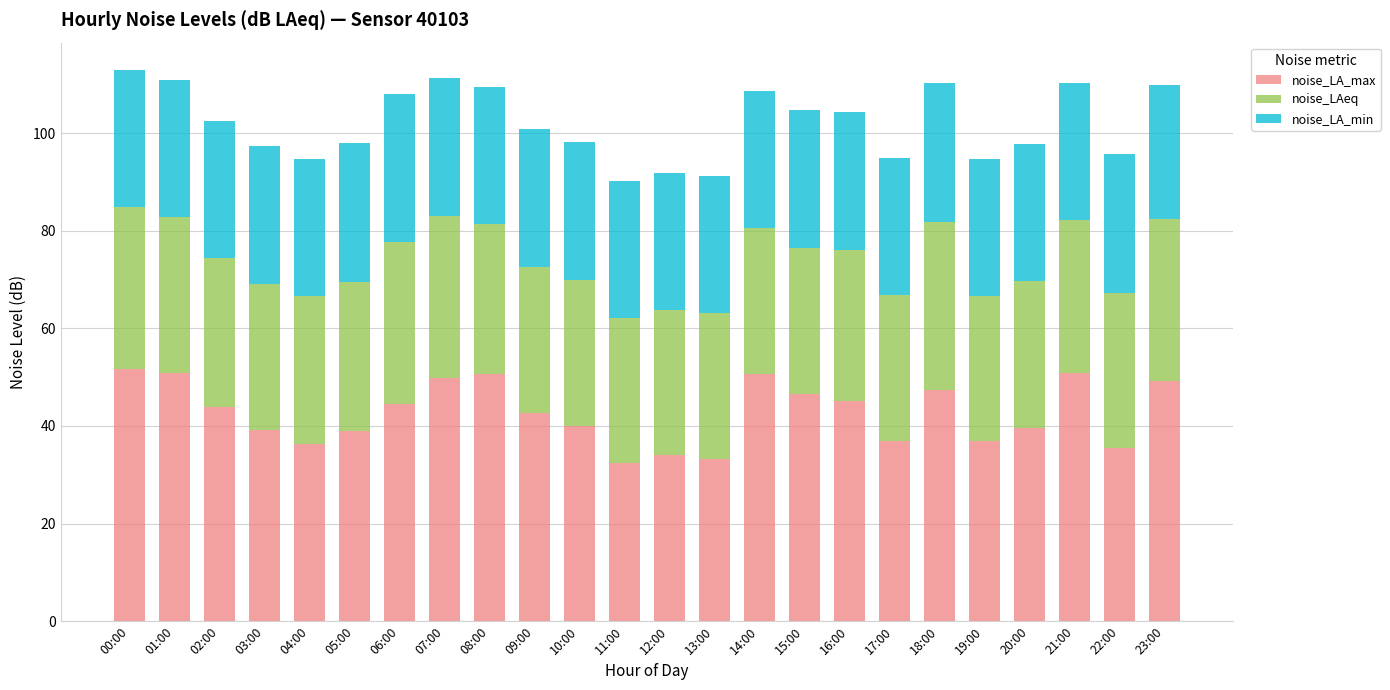

What is the total value across all series at 15:00?

104.7